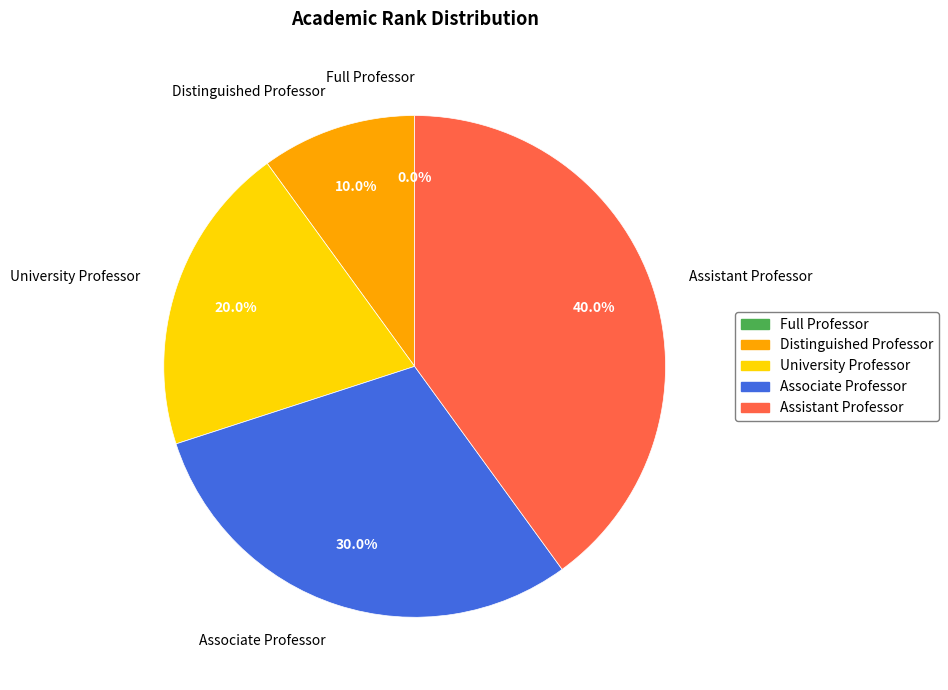

Rank the categories by value from lowest to highest.

Full Professor, Distinguished Professor, University Professor, Associate Professor, Assistant Professor